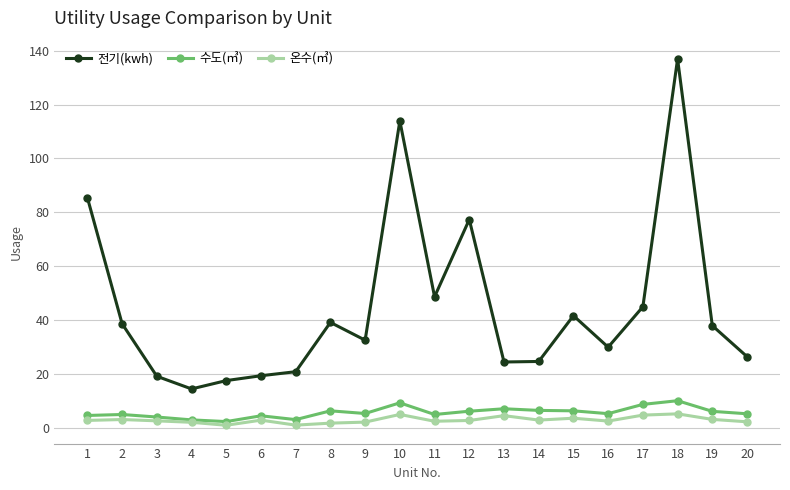

True or false: 전기(kwh) has more than 2 interior local peaks.

True